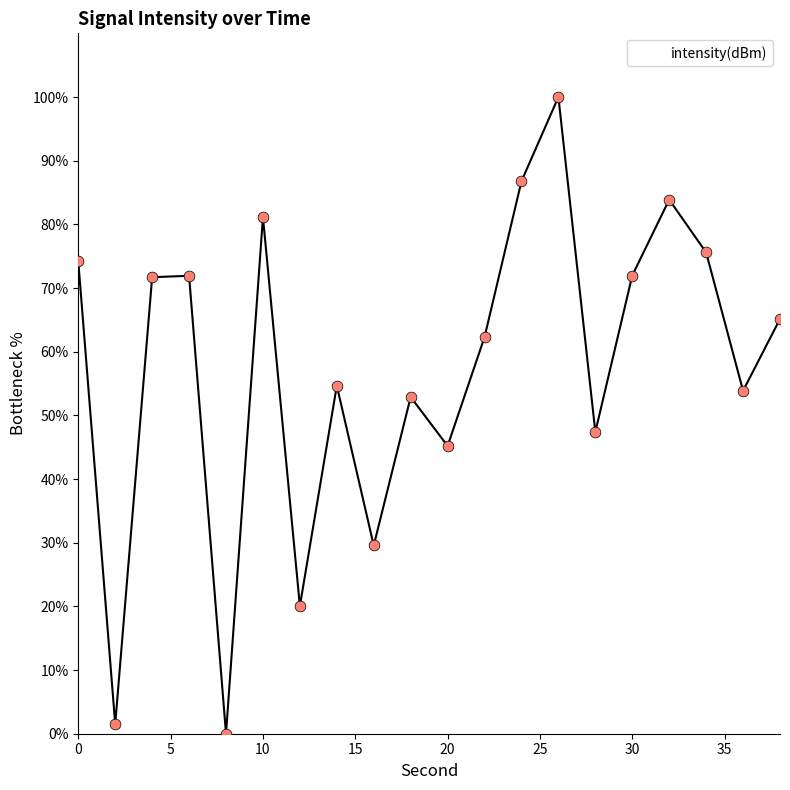

What is the greatest value displayed?

100.0